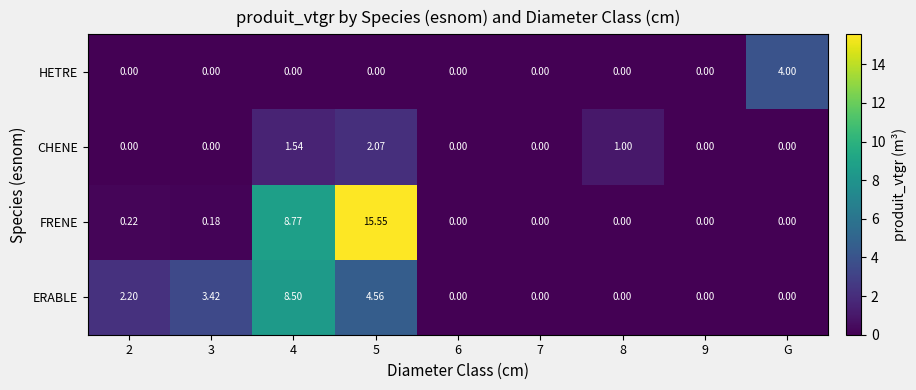

Which series changed the most between 8 and G?

HETRE